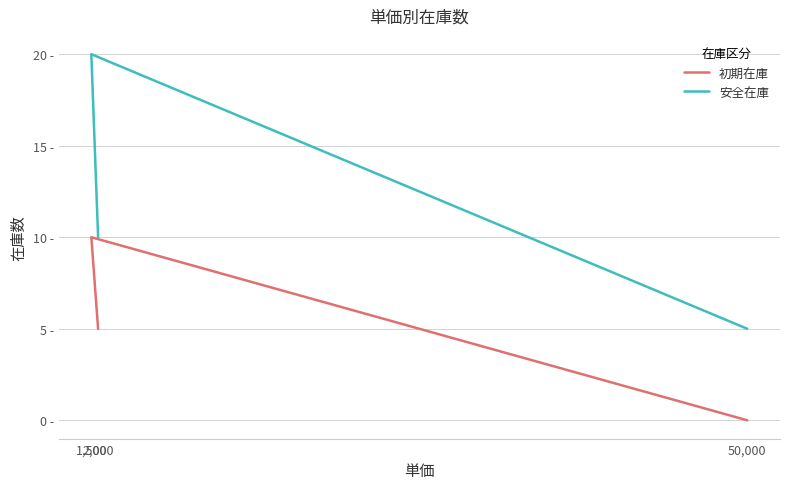

What is the total value across all series at 1,500?

30